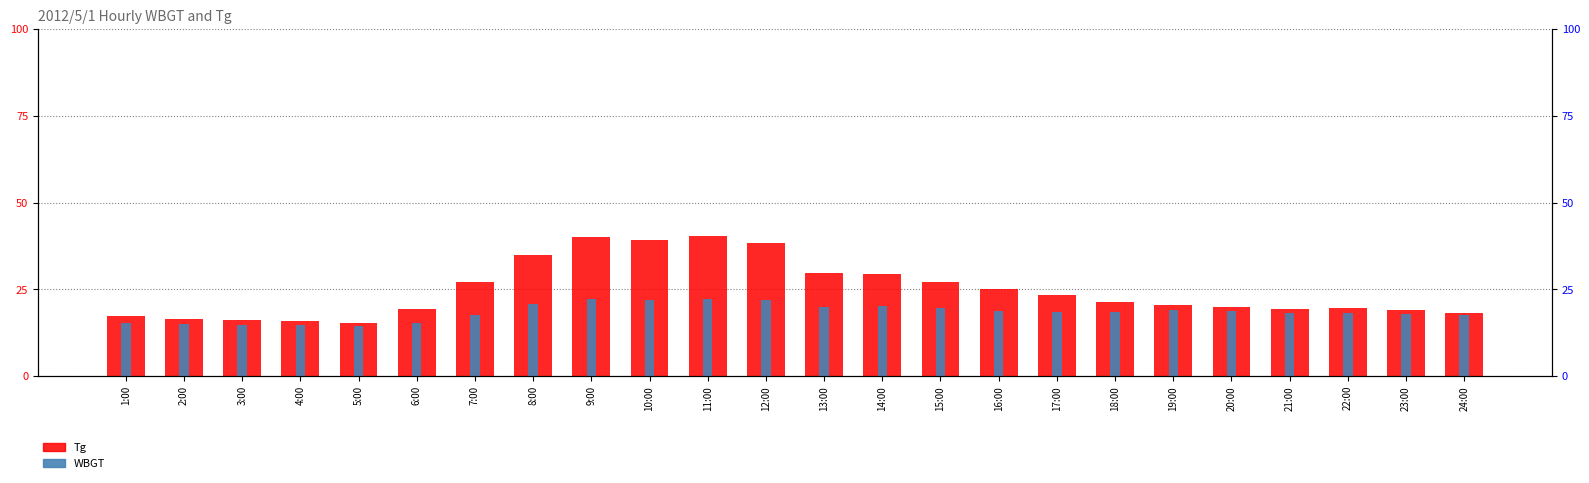

What are all the series names shown in the legend?

Tg, WBGT